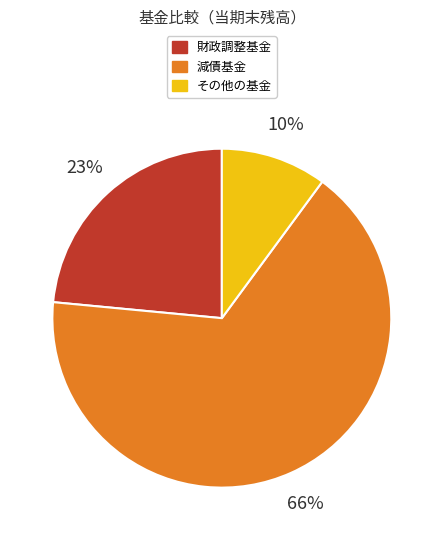

What percentage is the その他の基金 slice, to the nearest percent?

10%